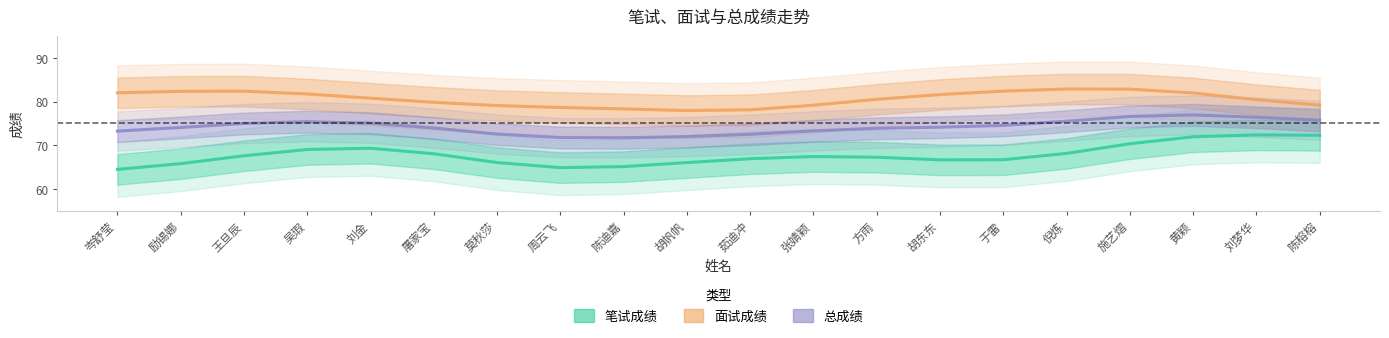

What is the sum of all 总成绩 values?

1484.6